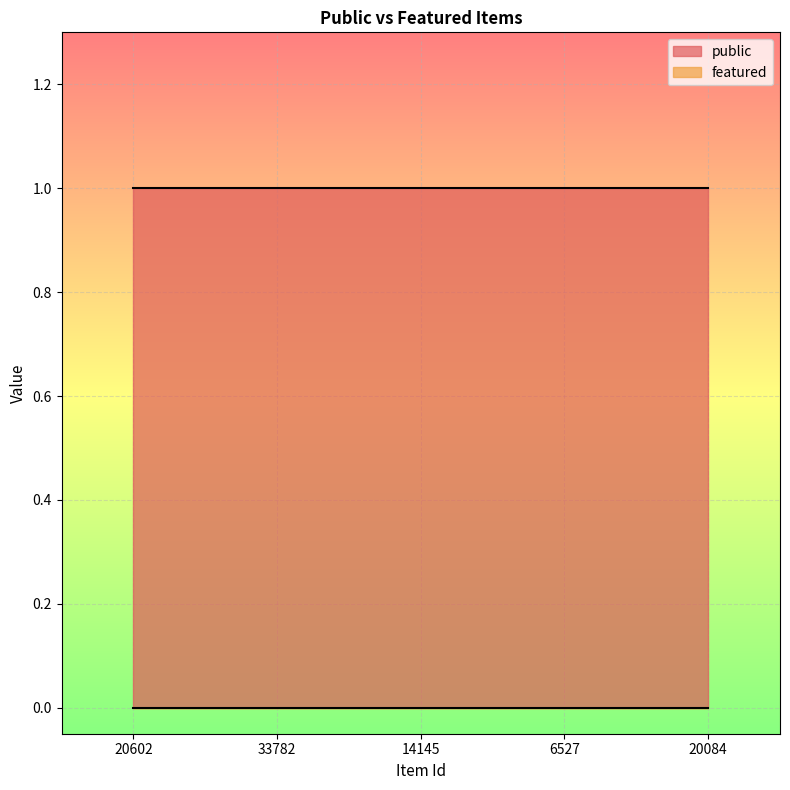

Which series changed the most between 20602 and 20084?

public